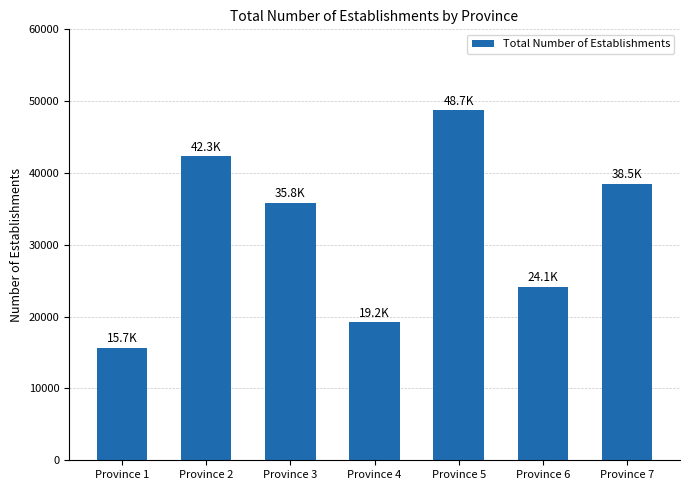

What is the difference between the maximum and minimum values?

33050